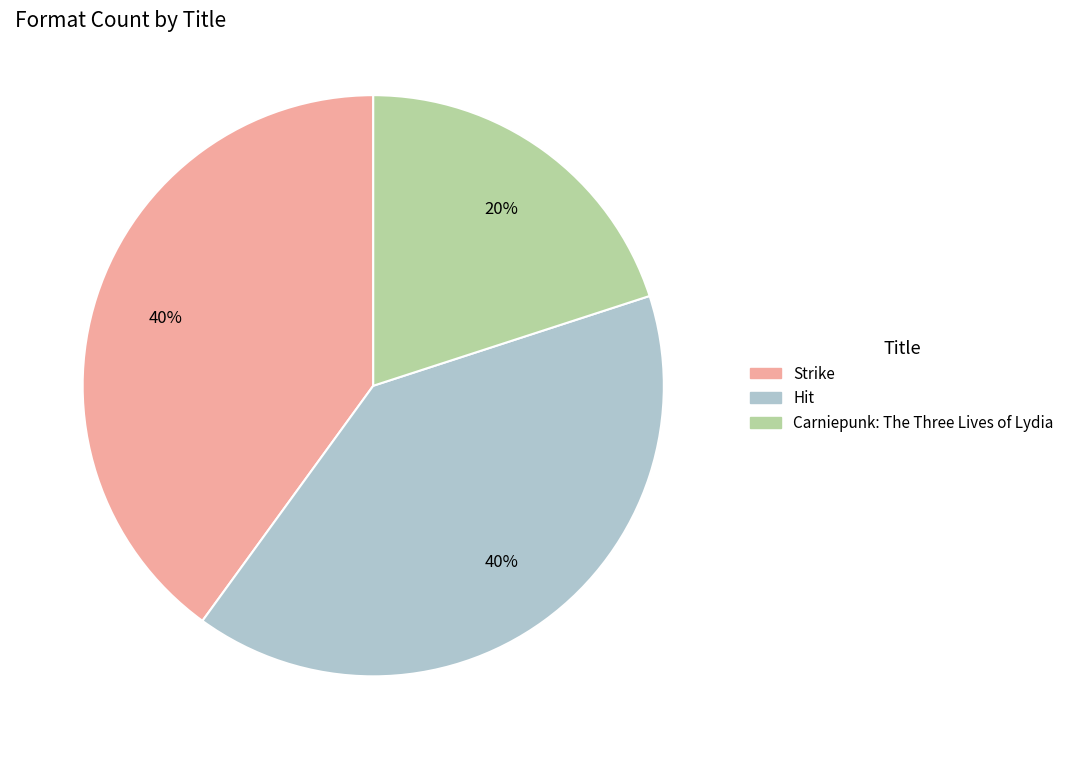

Combined, do Hit and Carniepunk: The Three Lives of Lydia account for over 50%?

Yes